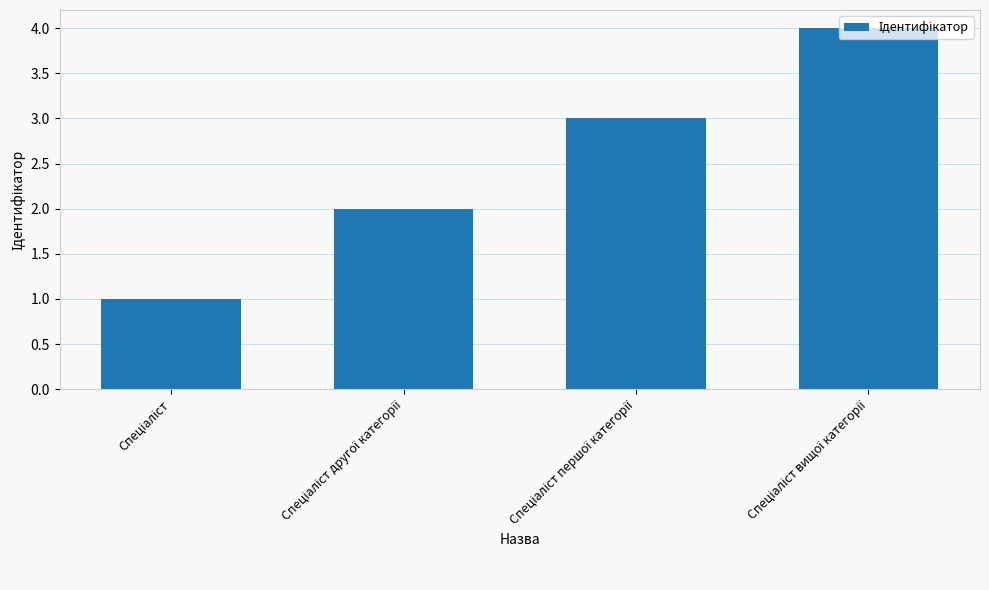

Are the bars horizontal?

No